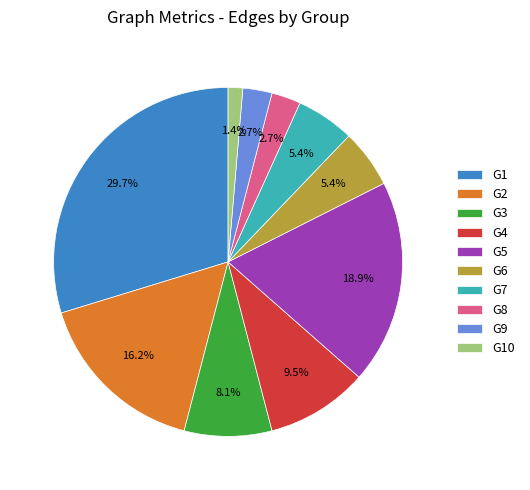

True or false: G7 accounts for 5% of the total.

True